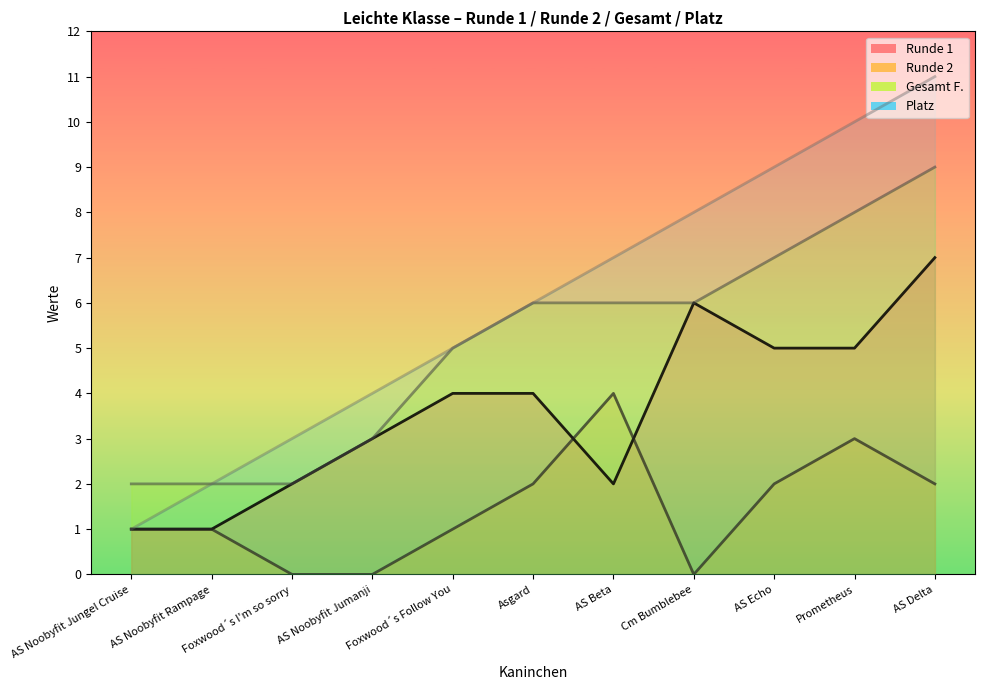

What is the label of the 6th point from the left?

Asgard